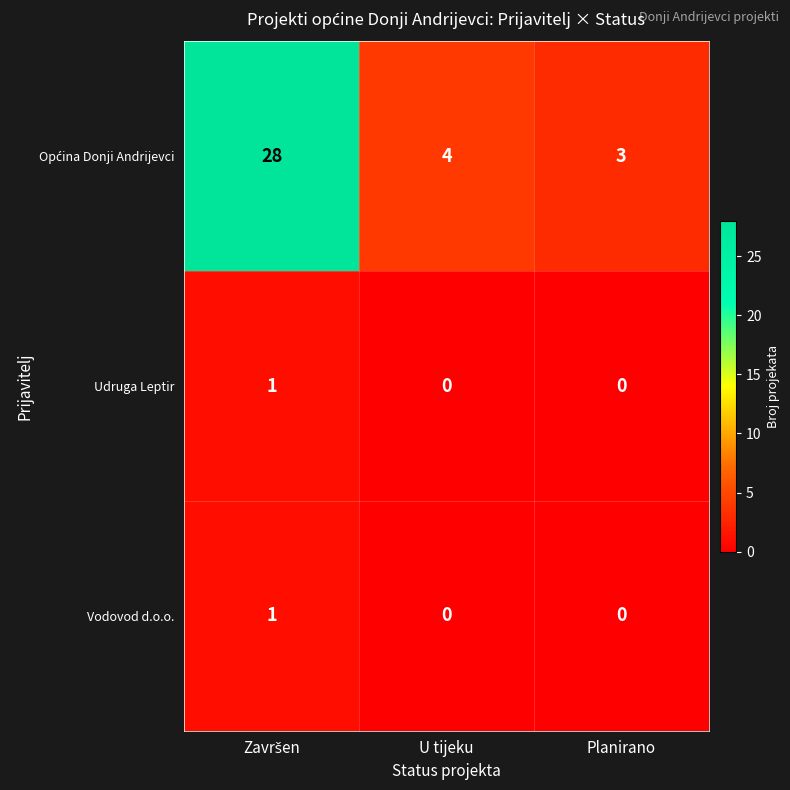

How many categories are shown in the chart?

3